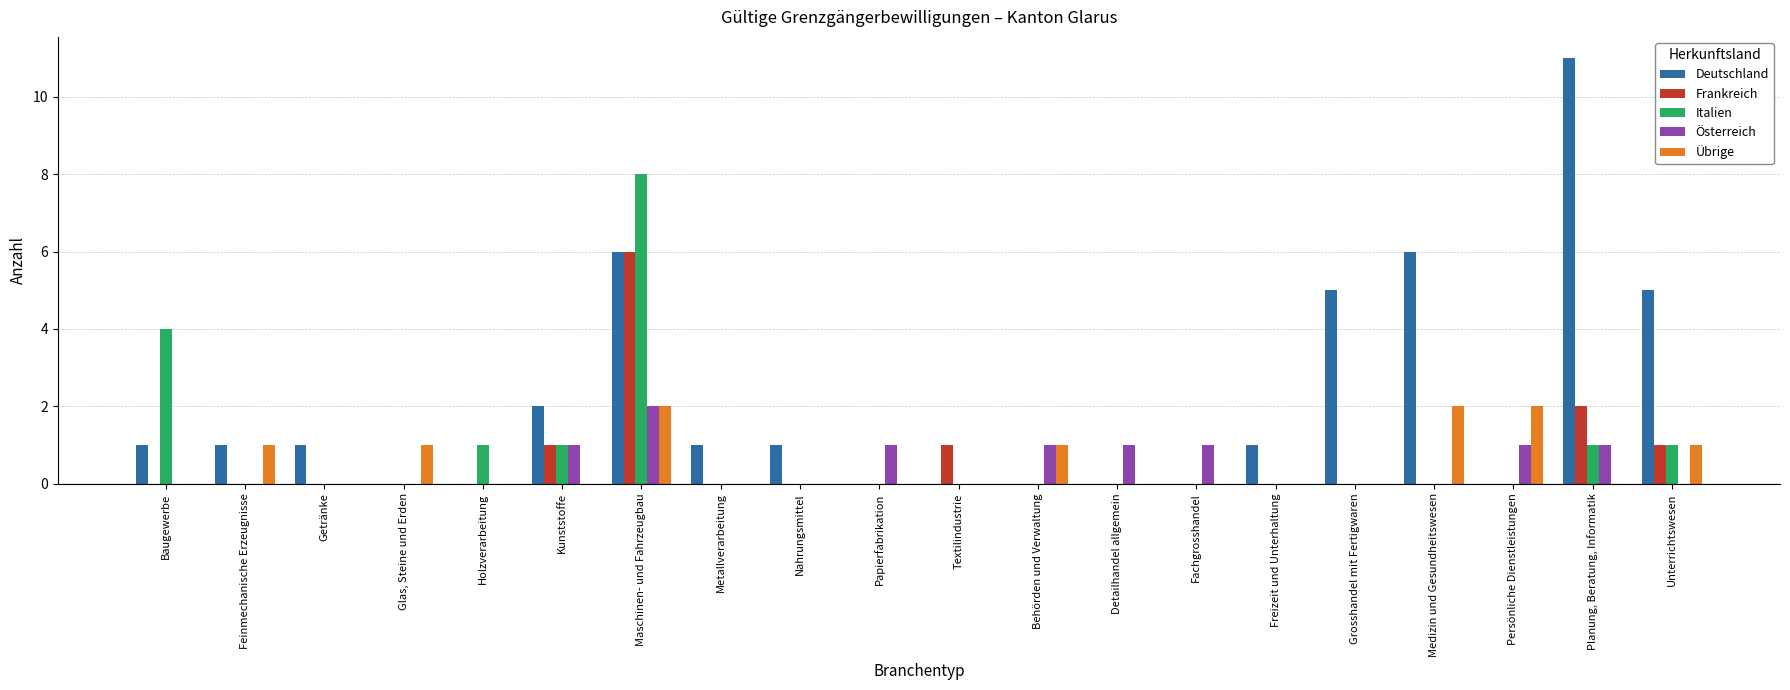

At which category does the chart reach its peak across all series?

Planung, Beratung, Informatik